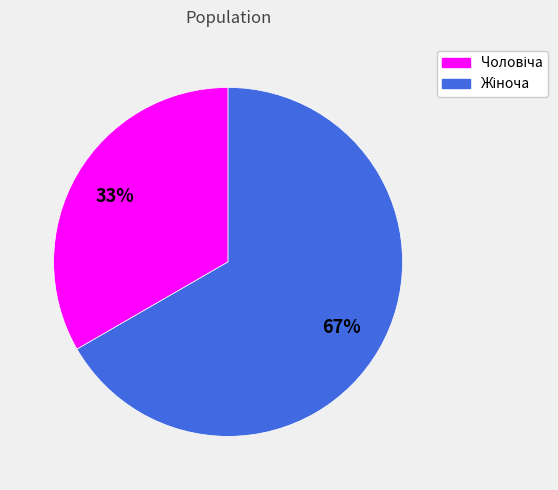

To the nearest percent, what is the average slice percentage?

50%